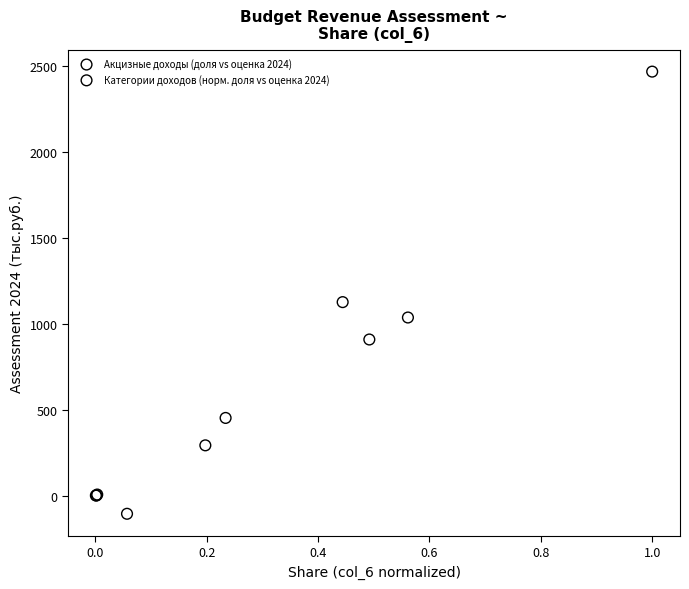

Which series has the widest spread of Y values?

Категории доходов (норм. доля vs оценка 2024)